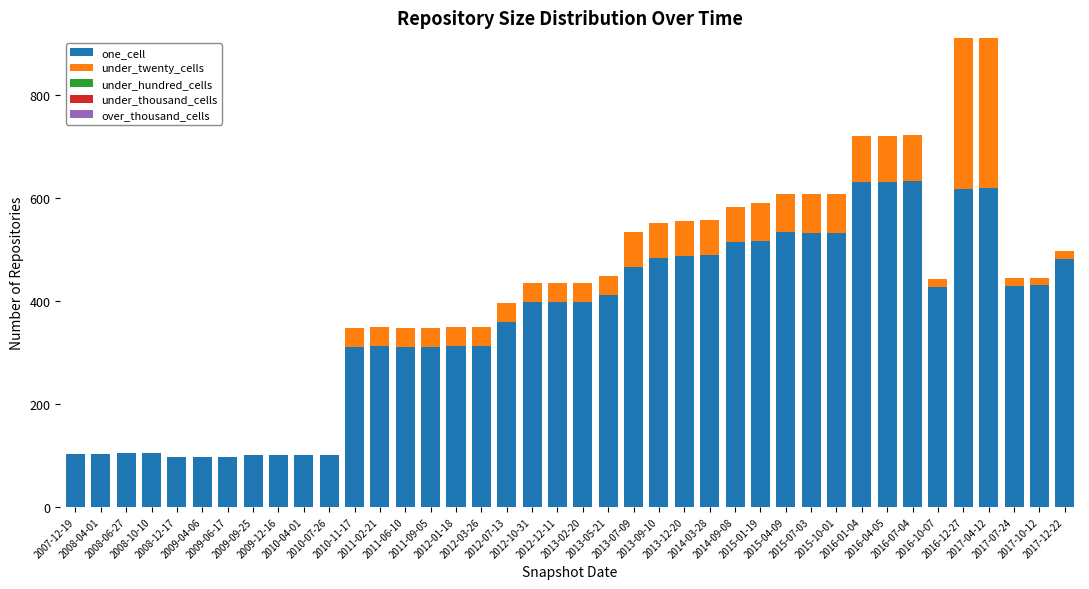

What is the sum of all one_cell values?

14375